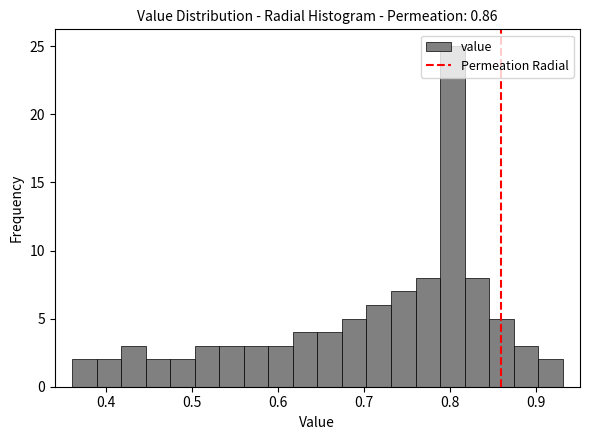

Around what value on the x-axis is the tallest bar? Give the approximate position of its centre, as read against the axis.

0.80